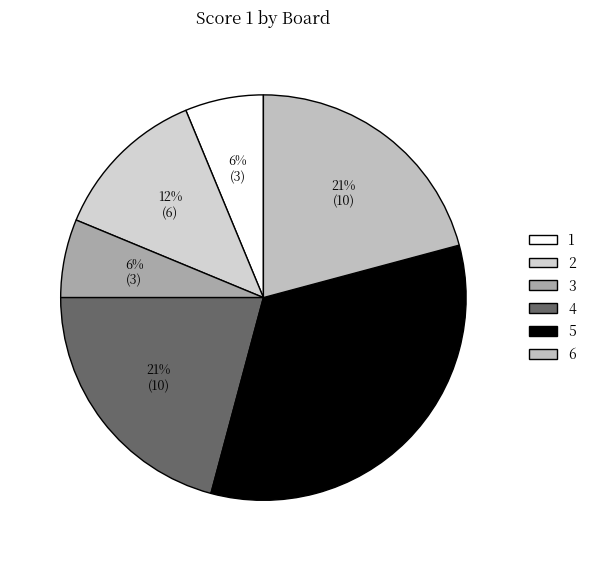

True or false: 6 accounts for 34% of the total.

False